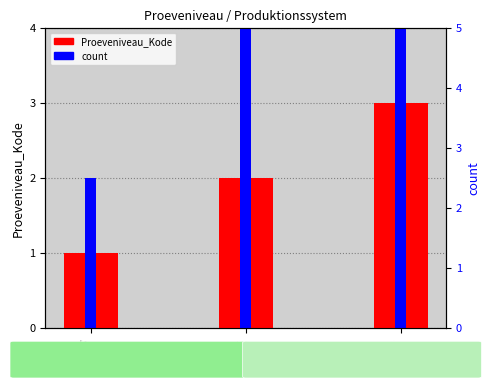

What is the total value across all series at SS?

3